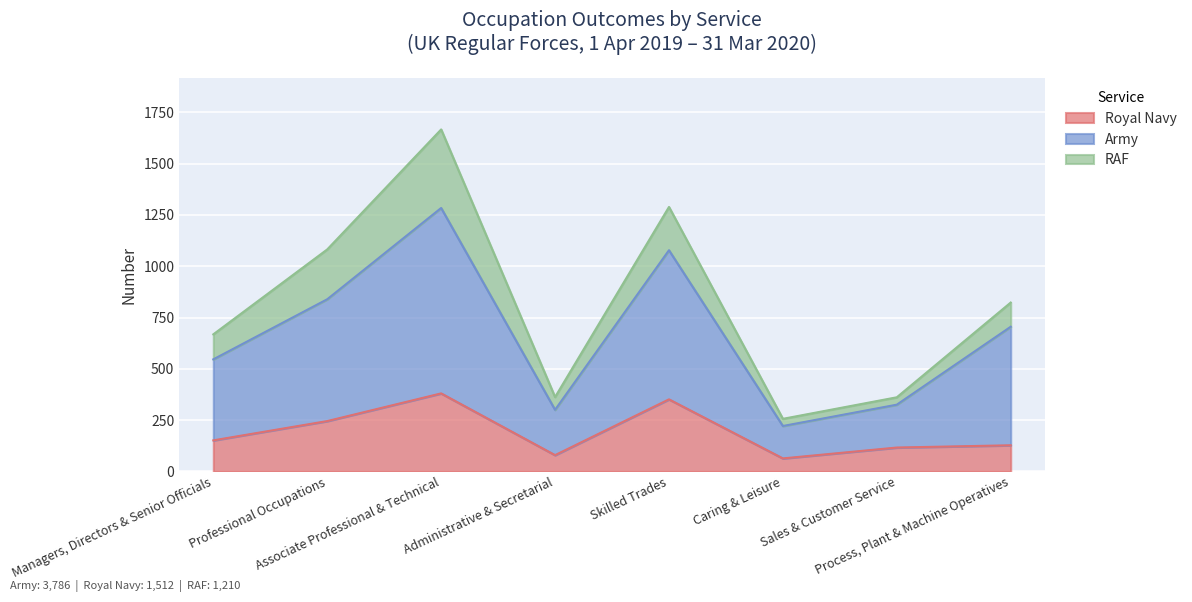

Is it true that Royal Navy equals 245 at Professional Occupations?

True